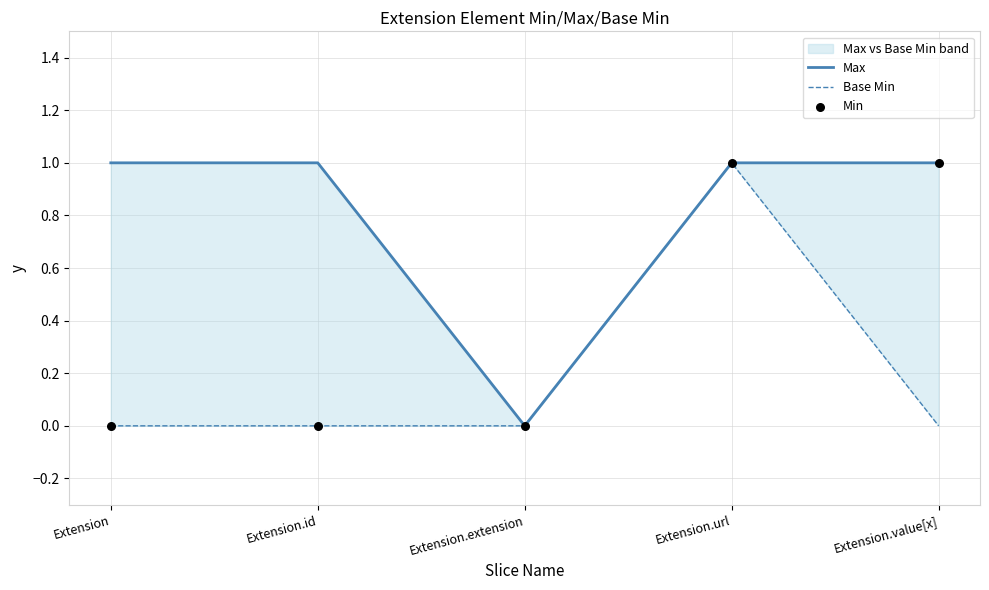

Which series reaches the maximum Y coordinate?

Max